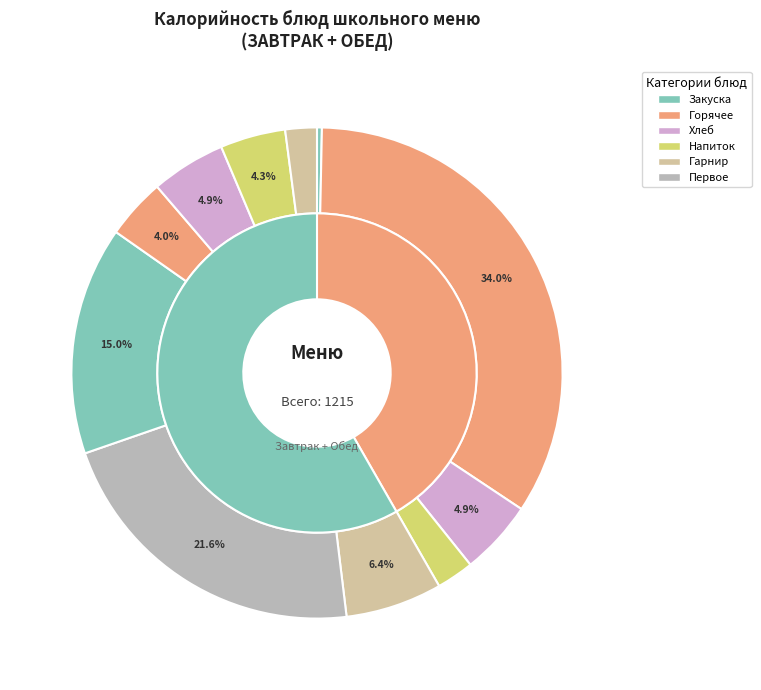

Does Пюре картофельное account for over 50% of the chart?

No